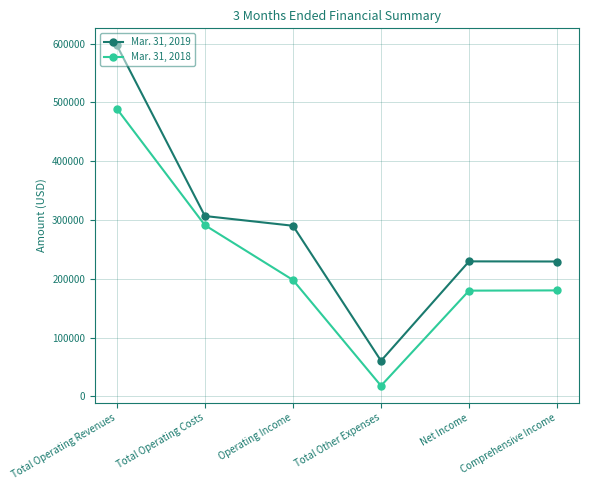

The value of Mar. 31, 2018 at Net Income is 110762. True or false?

False